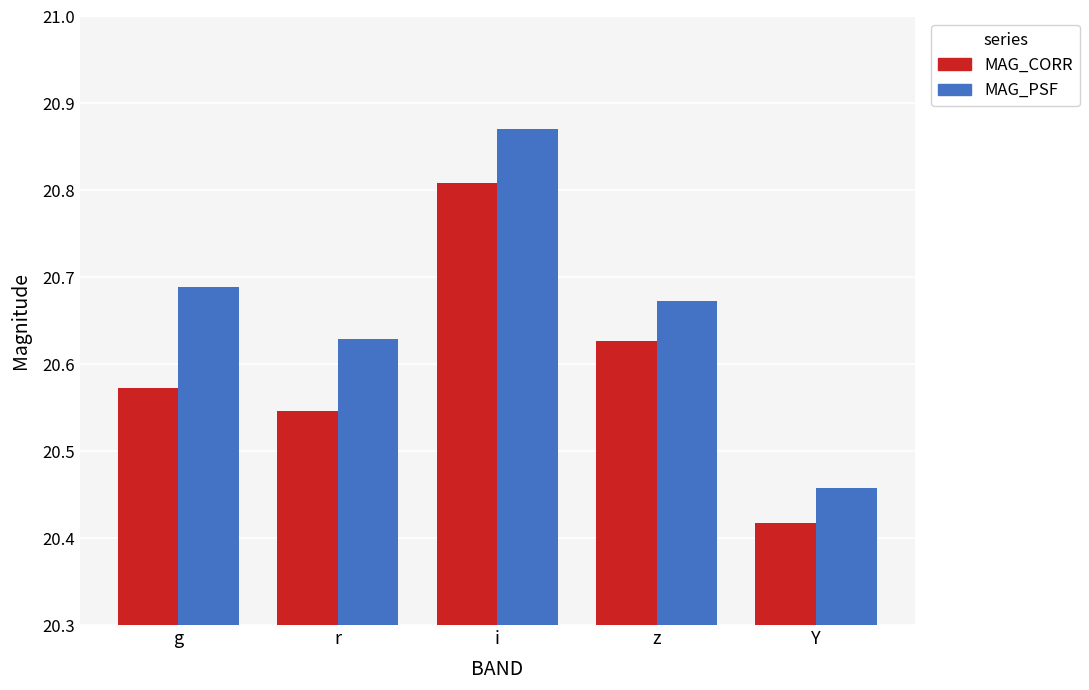

At which label does MAG_CORR reach its minimum?

Y